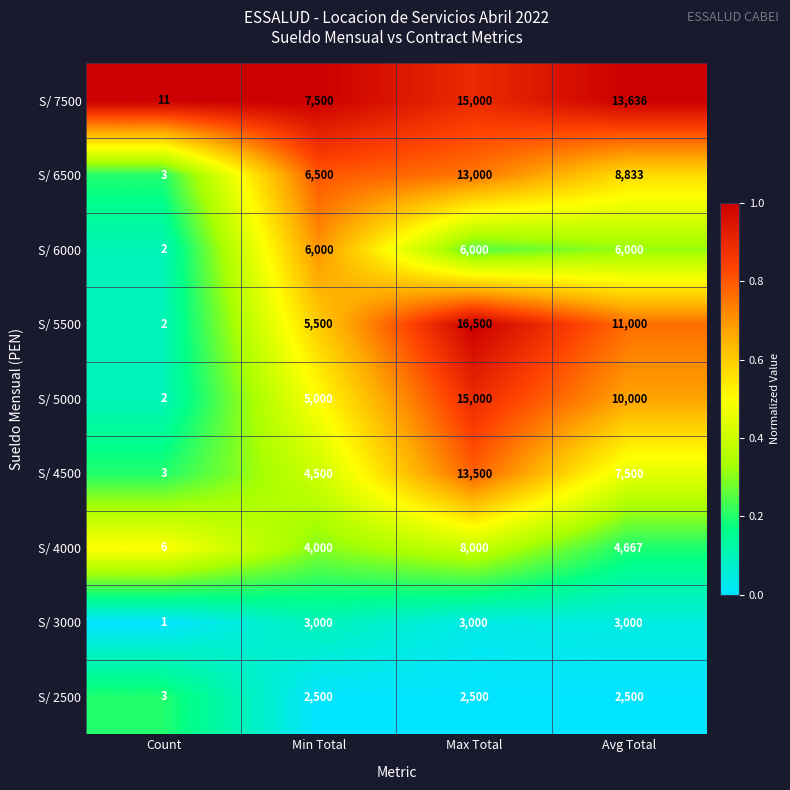

The S/ 2500 series shows 2500 at Max Total. True or false?

True